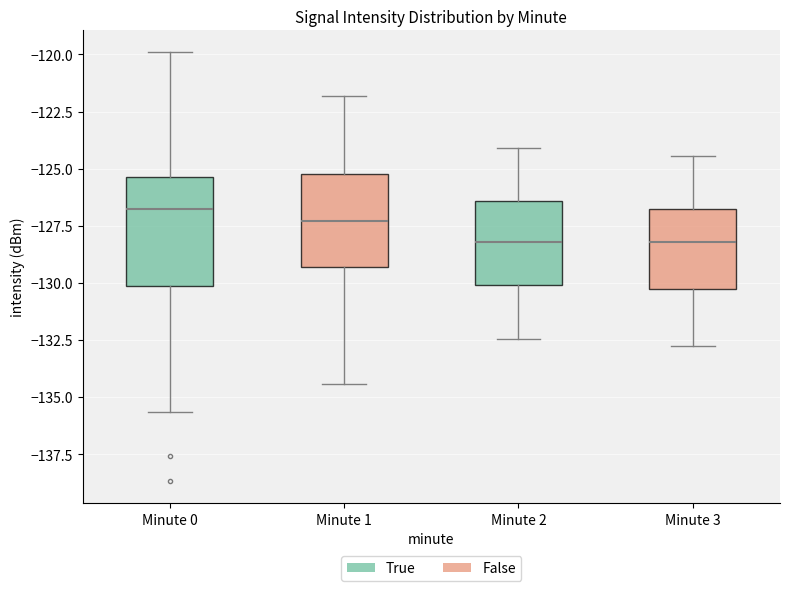

Reading left to right, transcribe this box plot: for each box, give where its median line is, the range the box spans, and where its two whiskers end, as read against the y-axis. The values are not printed on the chart, so give them approximately, as read against the axis.

Minute 0: median -127.0, box -130.0 to -125.5, whiskers -135.5 to -120.0
Minute 1: median -127.5, box -129.5 to -125.0, whiskers -134.5 to -122.0
Minute 2: median -128.0, box -130.0 to -126.5, whiskers -132.5 to -124.0
Minute 3: median -128.0, box -130.5 to -126.5, whiskers -133.0 to -124.5